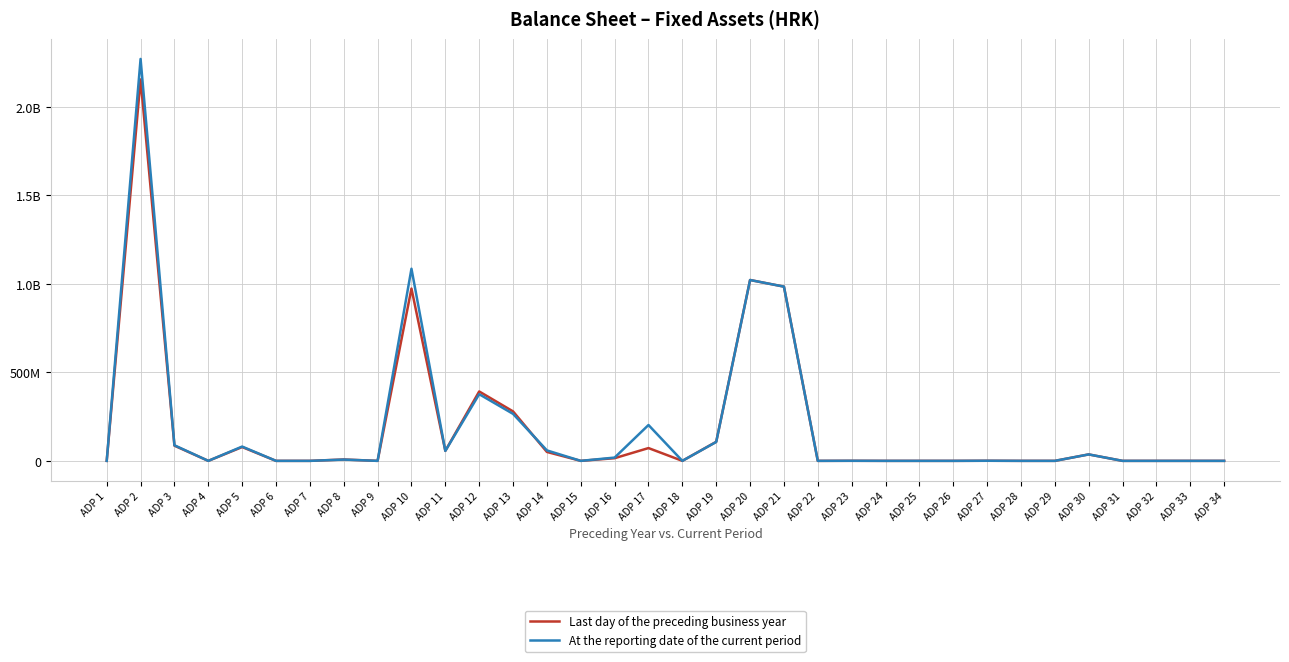

How many interior local valleys does the Last day of the preceding business year series have?

7